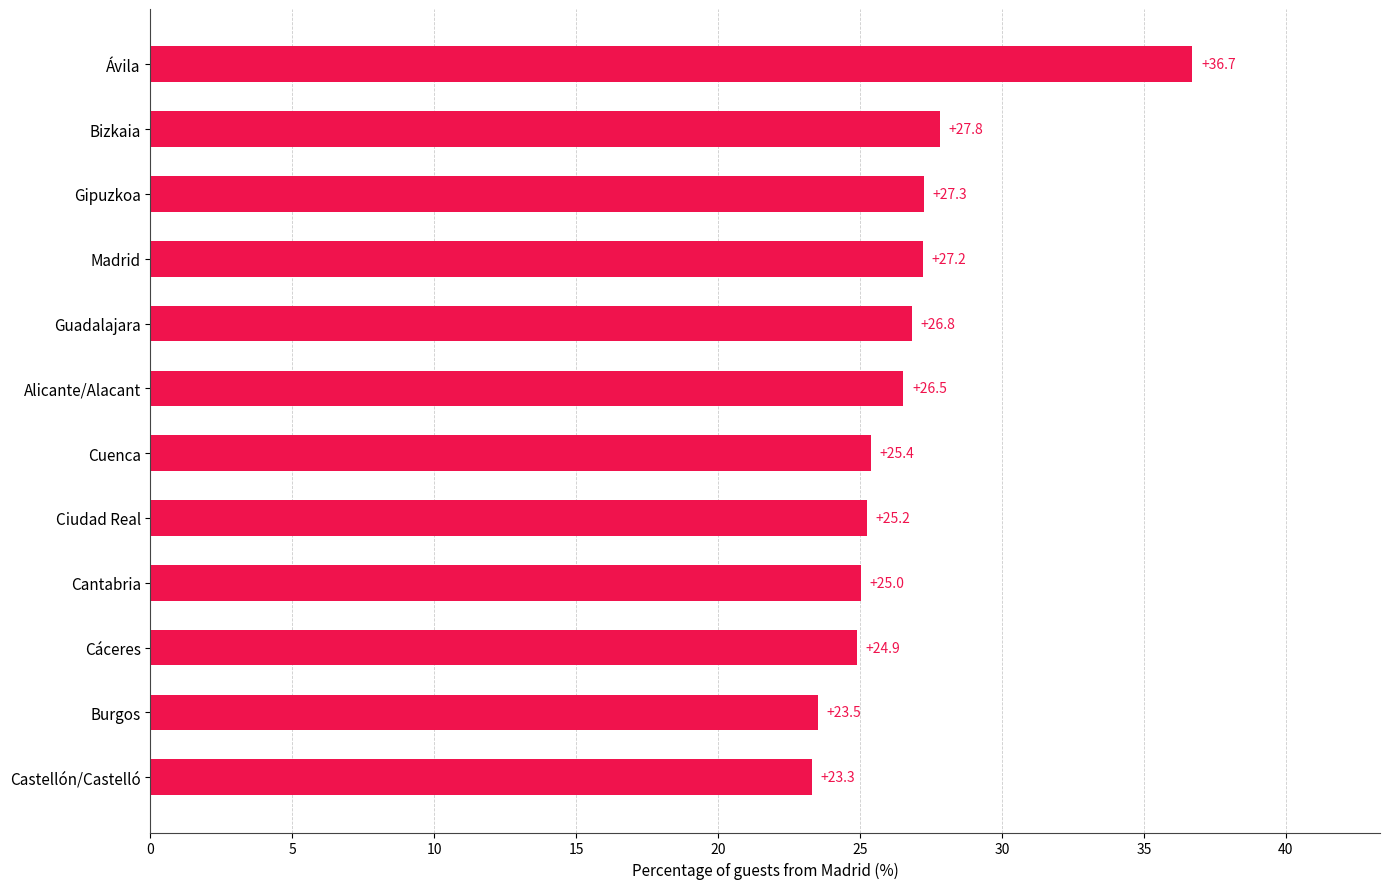

How many bars are there in total?

12